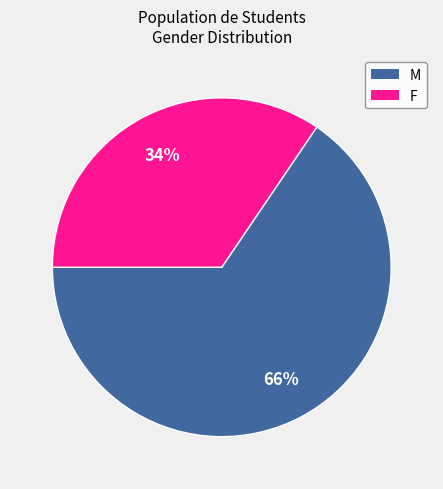

Do M and F together represent more than half of the pie?

Yes